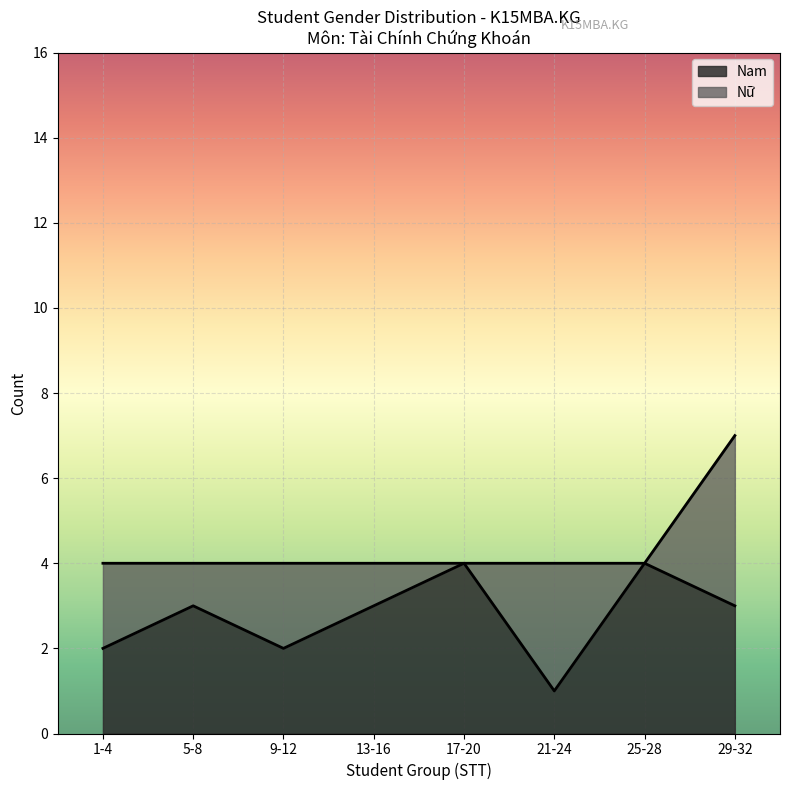

What is the sum of all Nam values?

22